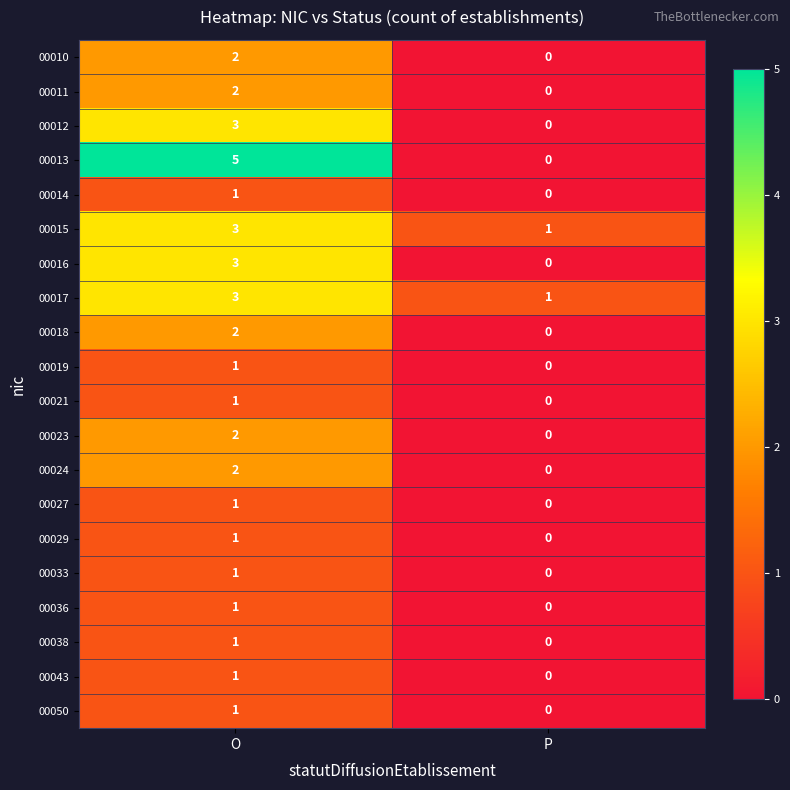

Which category has the lowest value across all series?

P